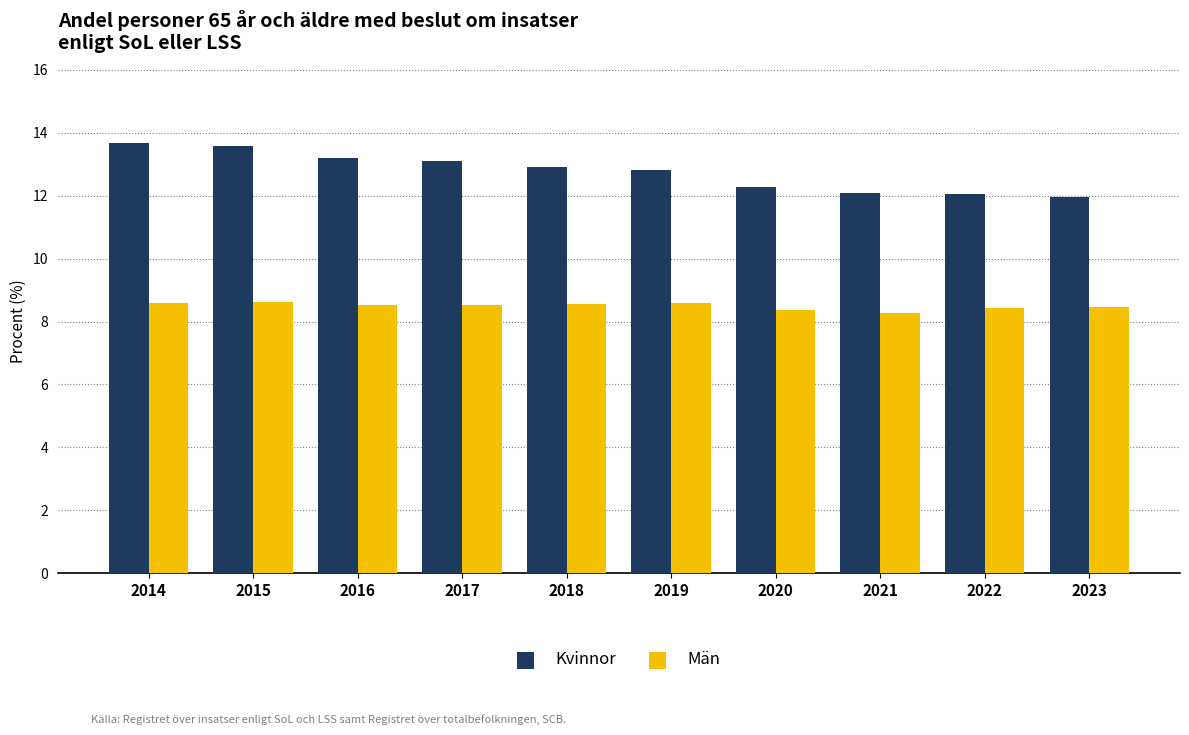

The Kvinnor series shows 7.8 at 2015. True or false?

False